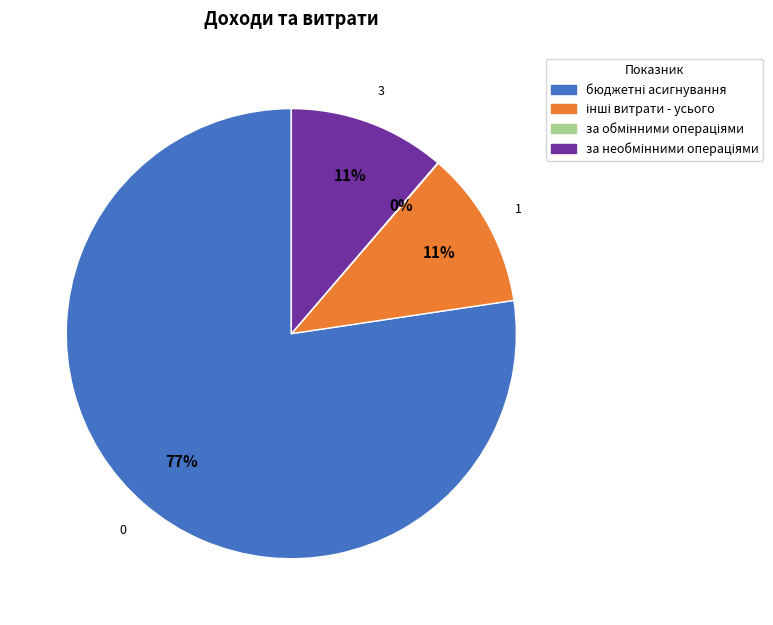

Does any single category account for the majority?

Yes